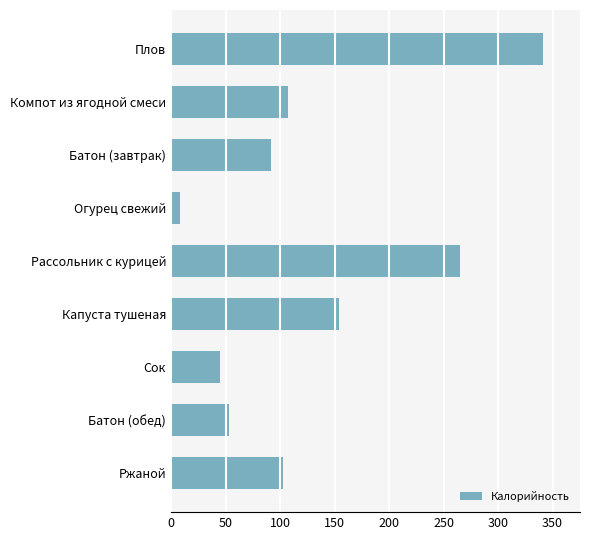

Approximately how many times larger is the value at Батон (завтрак) compared to Огурец свежий?

11.5